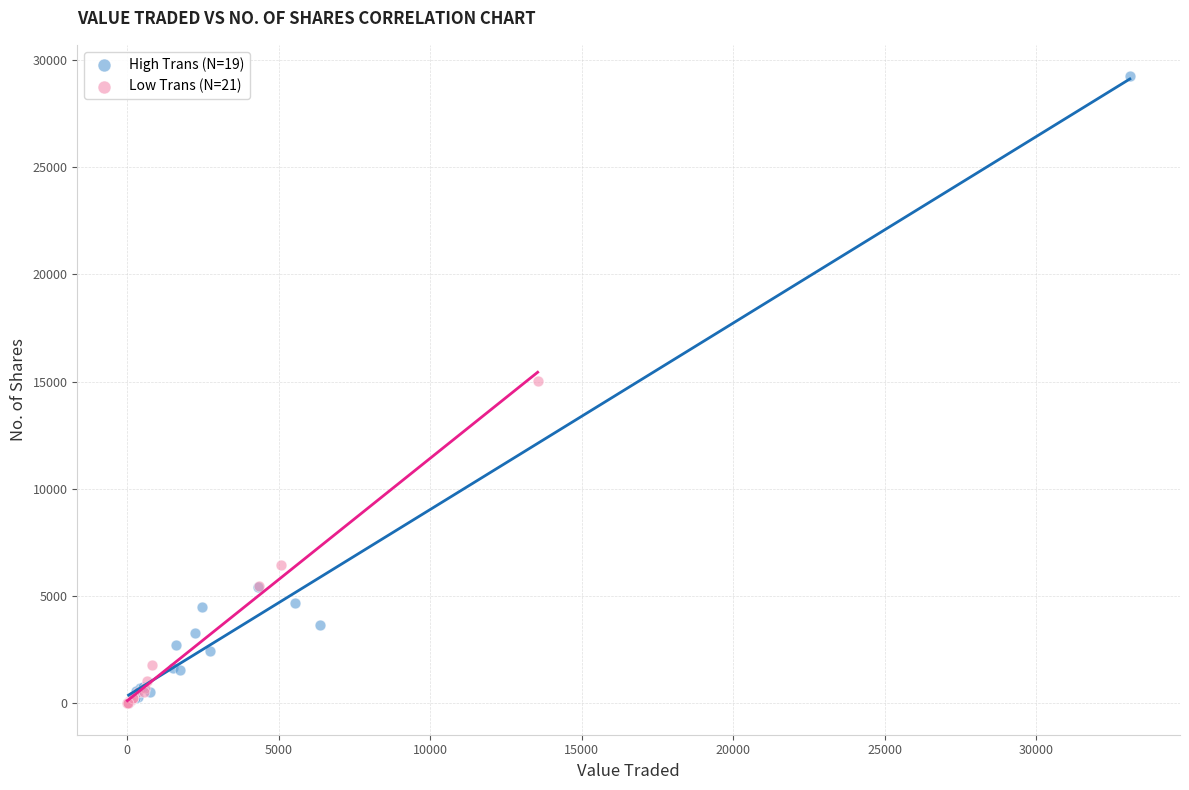

Which series contains the highest Y value?

High Trans (N=19)